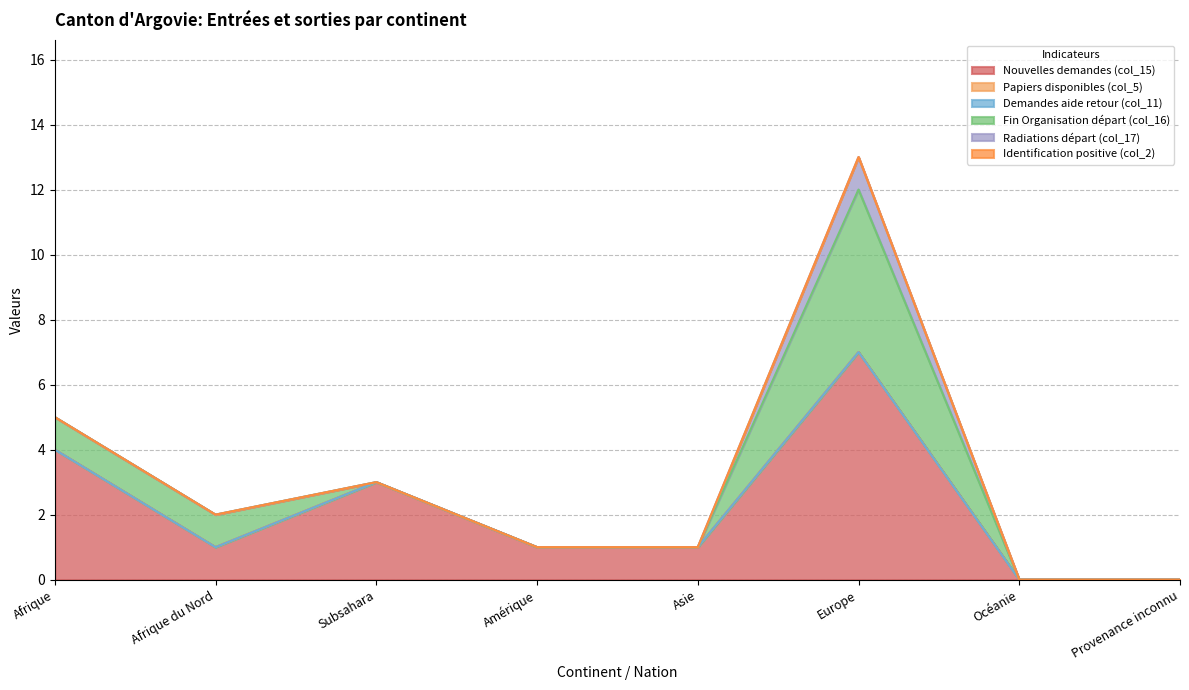

At which label does Papiers disponibles (col_5) reach its peak?

Afrique